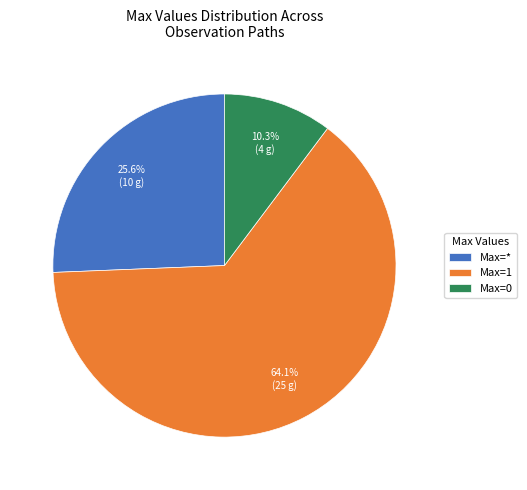

How much of the chart is everything except Max=*?

74.4%